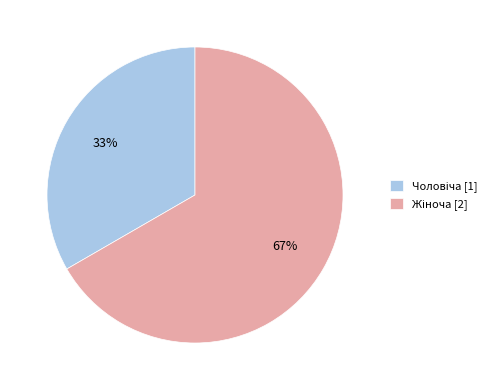

Does any single category account for the majority?

Yes